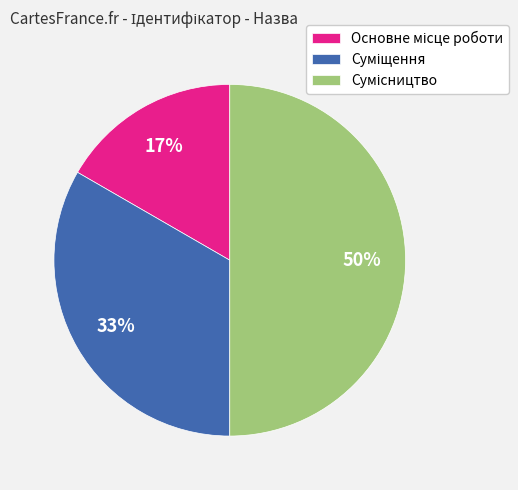

To the nearest percent, what is the difference between the largest and smallest slice percentages?

33%